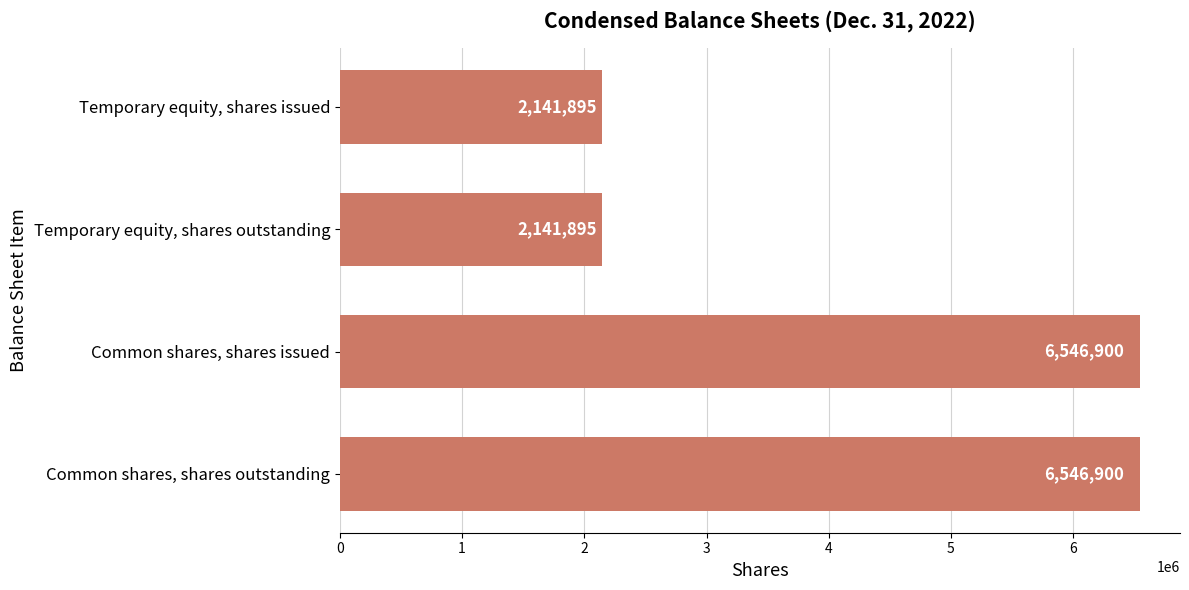

What is the smallest value displayed?

2141895